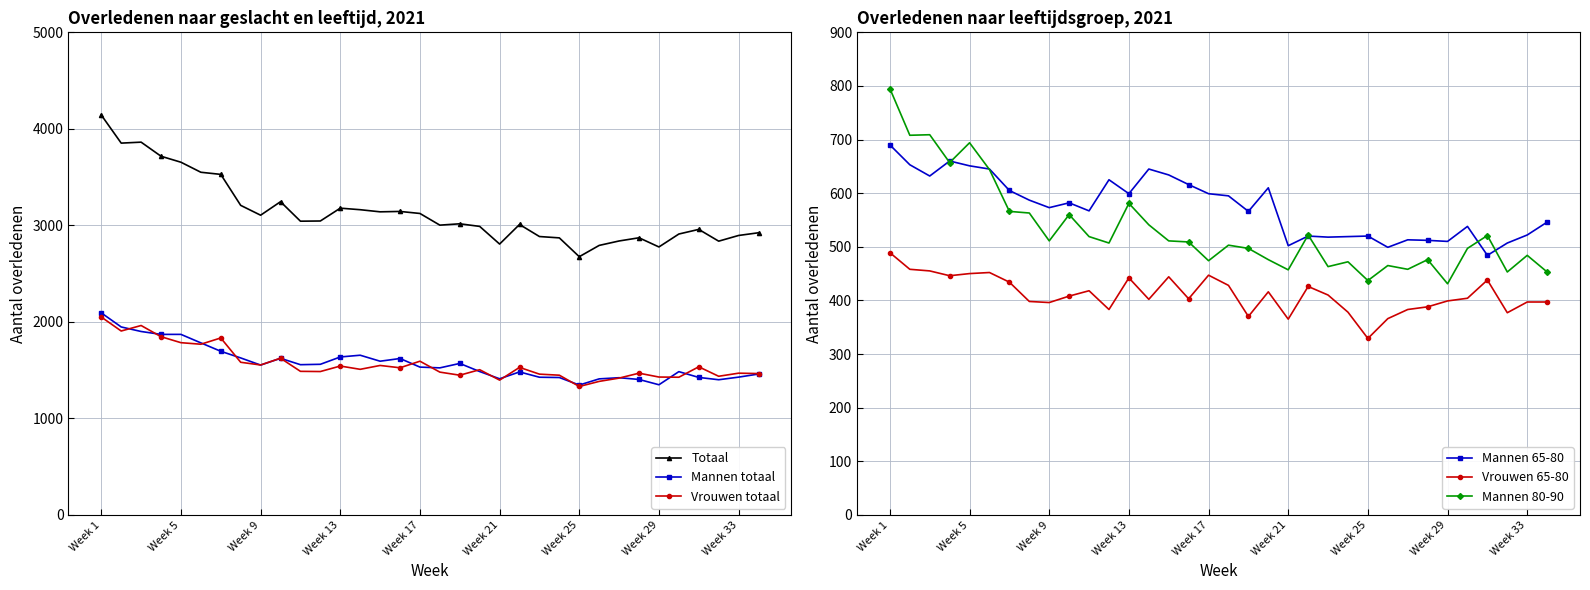

The value of Vrouwen 65-80 at 33 is 628. True or false?

False